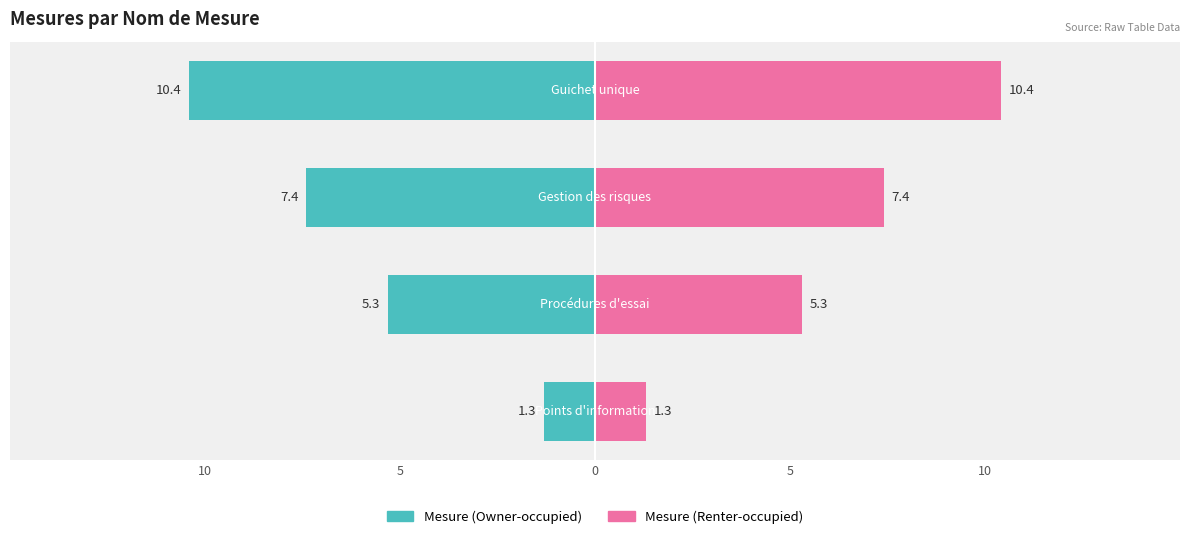

The Mesure (Owner-occupied) series shows -1.3 at 10. True or false?

True